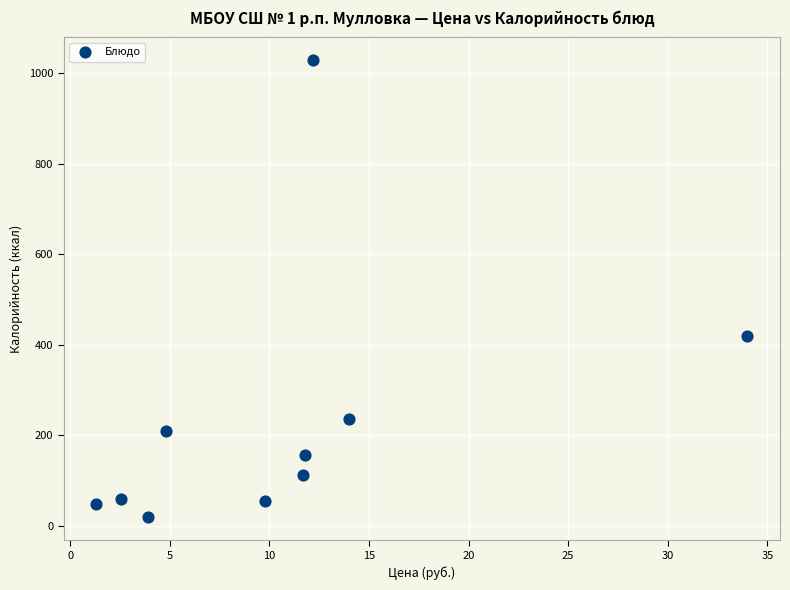

What Y value in the scatter plot is closest to 523?

420.6